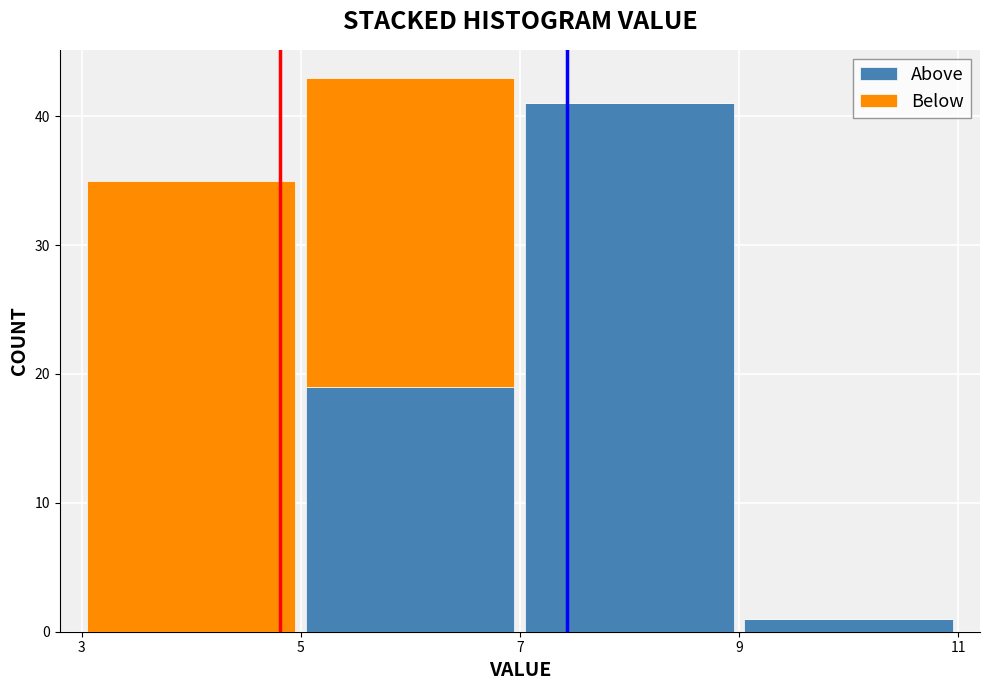

Which range on the x-axis has the tallest stacked bar (by total height)?

5 to 7